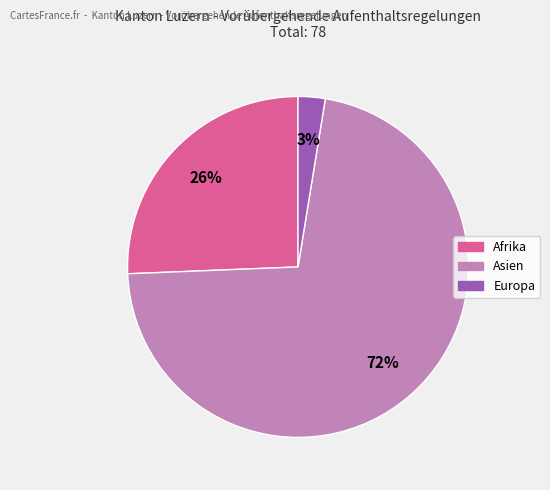

To the nearest percent, what is the average slice percentage?

33%